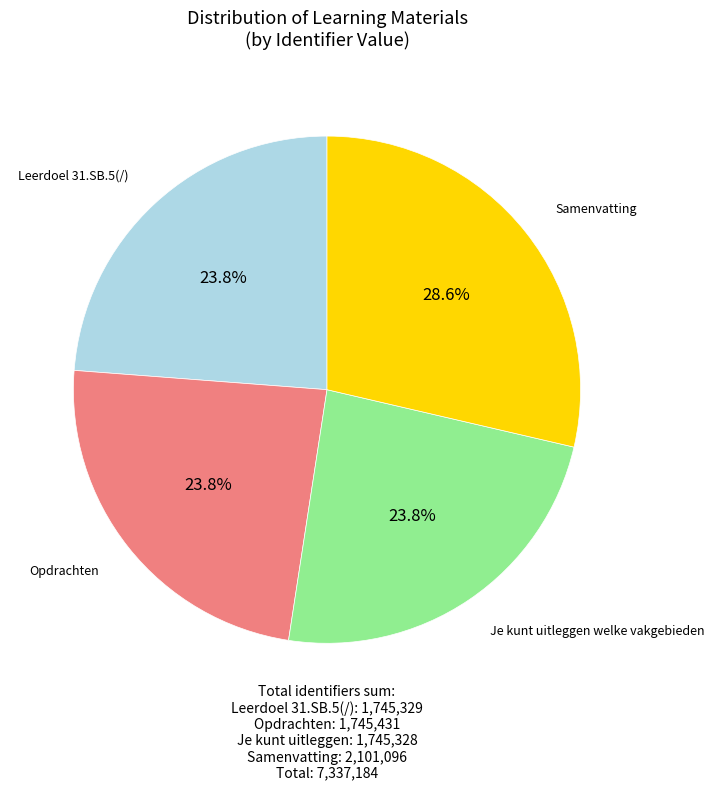

Is there a majority slice in this chart?

No